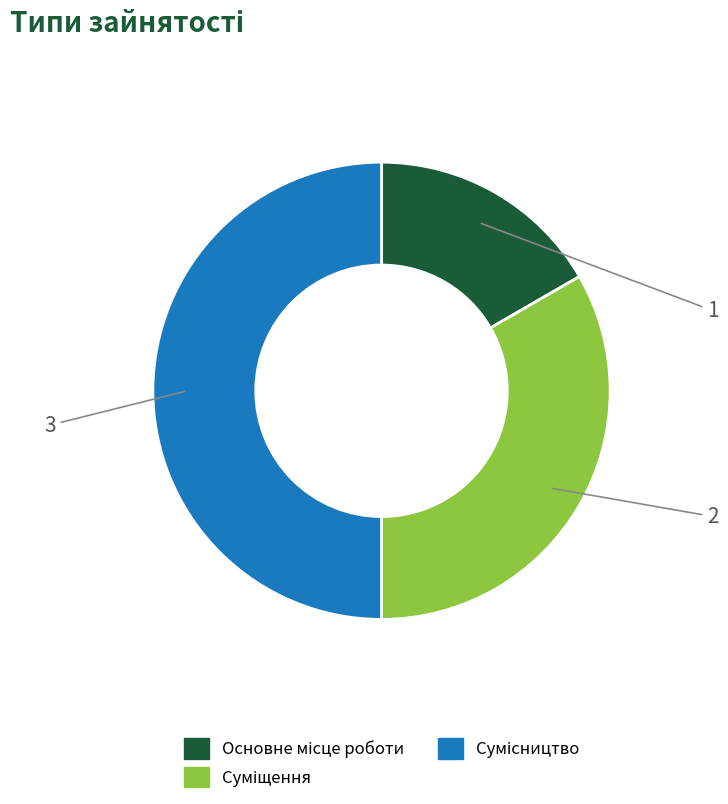

How many segments does this pie chart have?

3